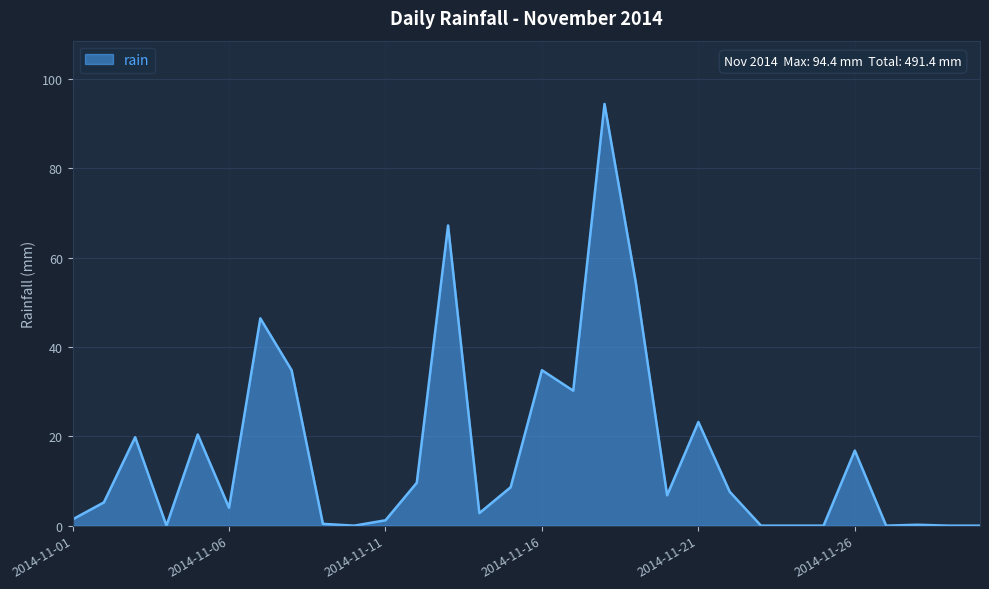

What is the maximum value shown in the chart?

94.4